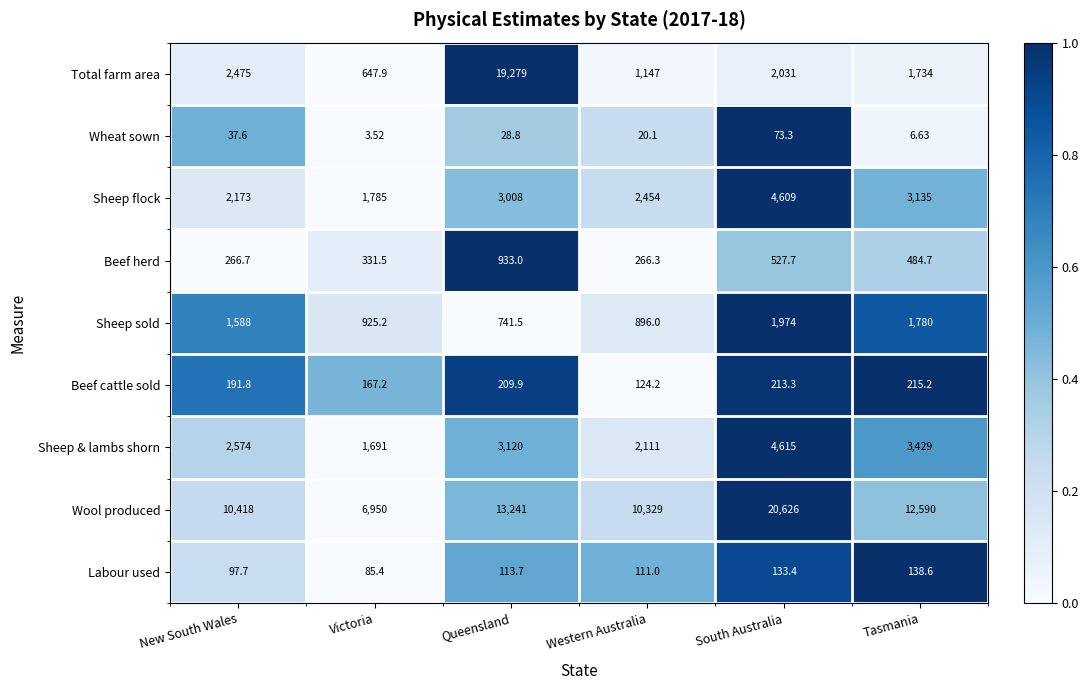

How many data points does each series have?

6